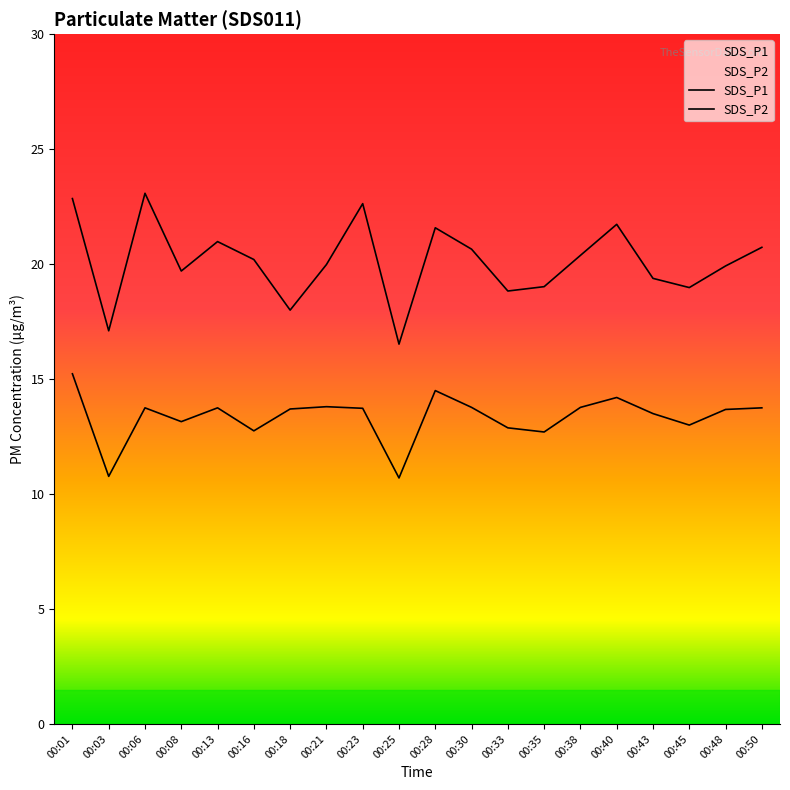

Is the value of SDS_P1 at 00:08 greater than the value of SDS_P2 at 00:28?

Yes